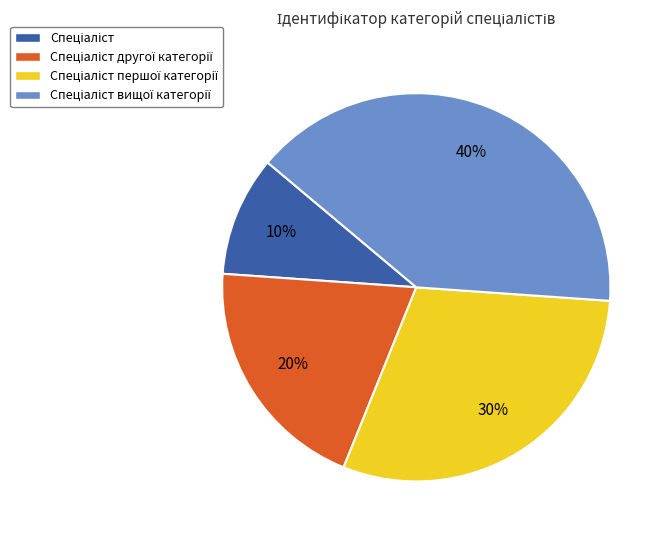

How many segments does this pie chart have?

4